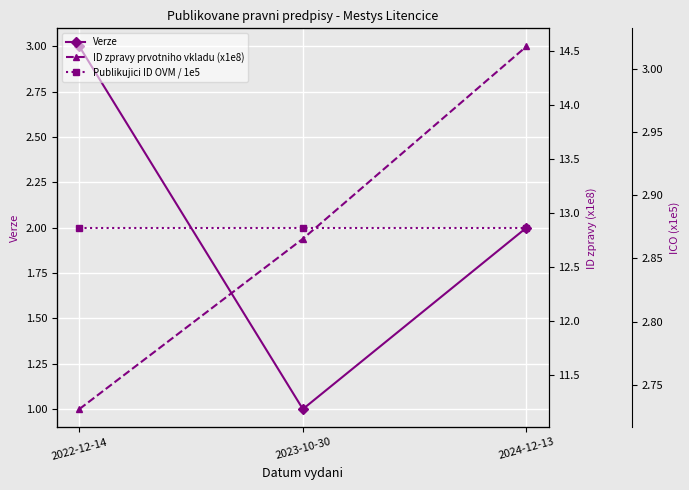

What is the label of the 1st point from the left?

2022-12-14